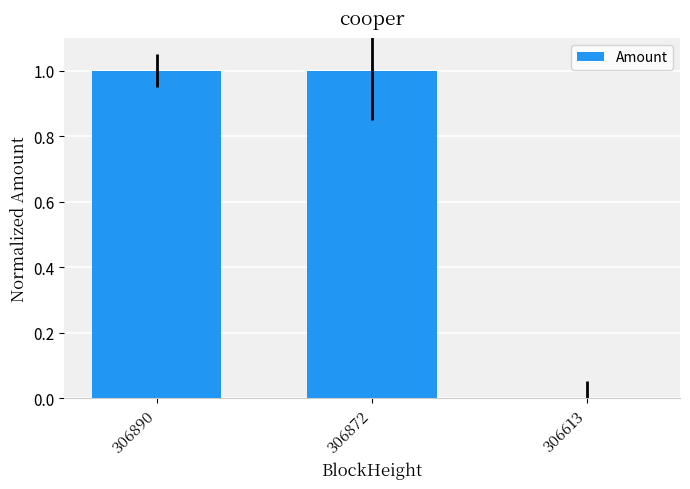

What is the maximum value shown in the chart?

1.0